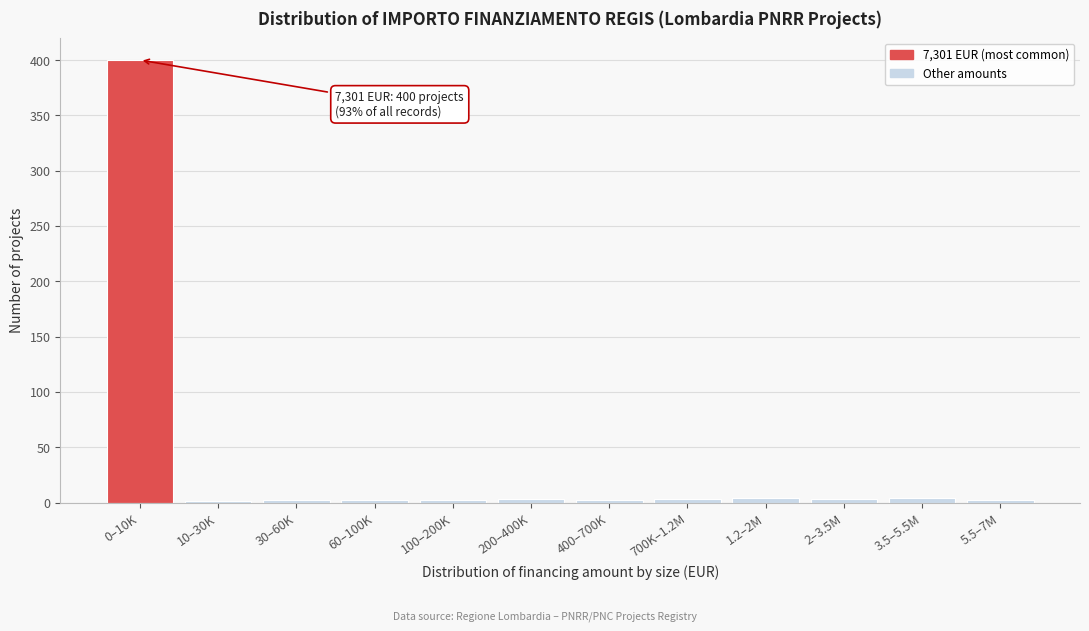

What is the greatest value displayed?

400